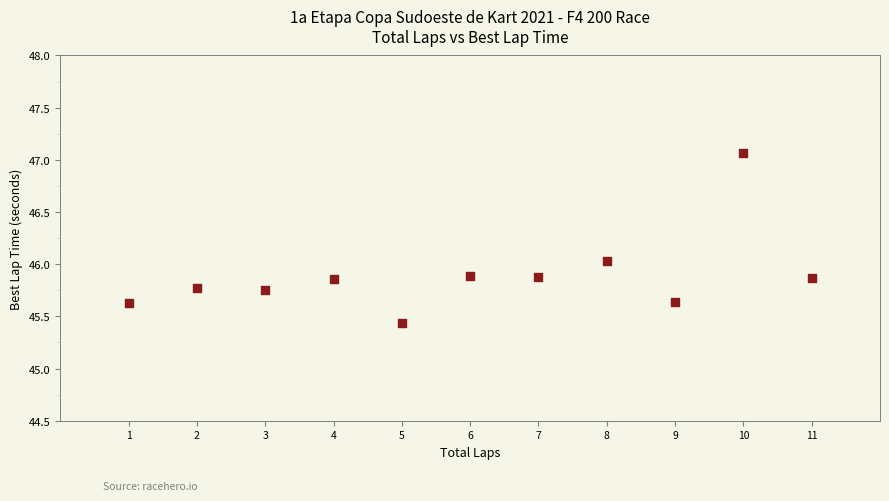

What is the range of Y values (max minus min)?

1.6